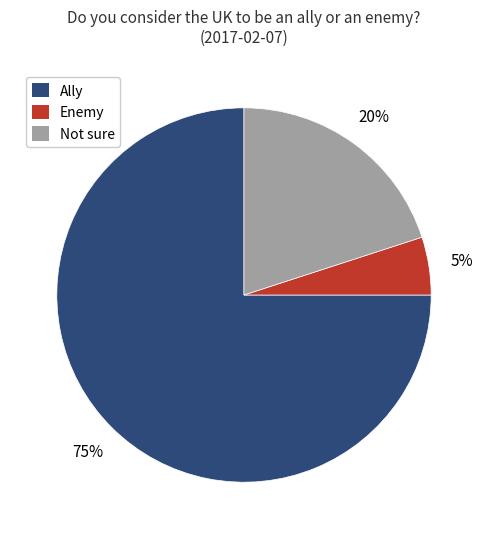

What is the largest slice in the pie chart?

Ally